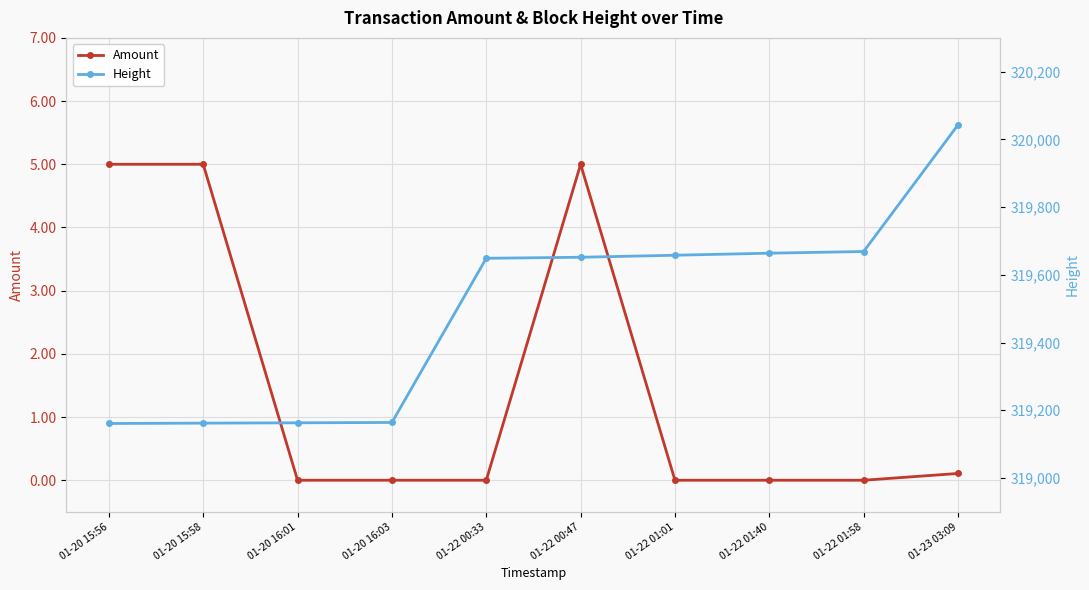

What is the value of the Height point at the 4th from the left?

319164.0